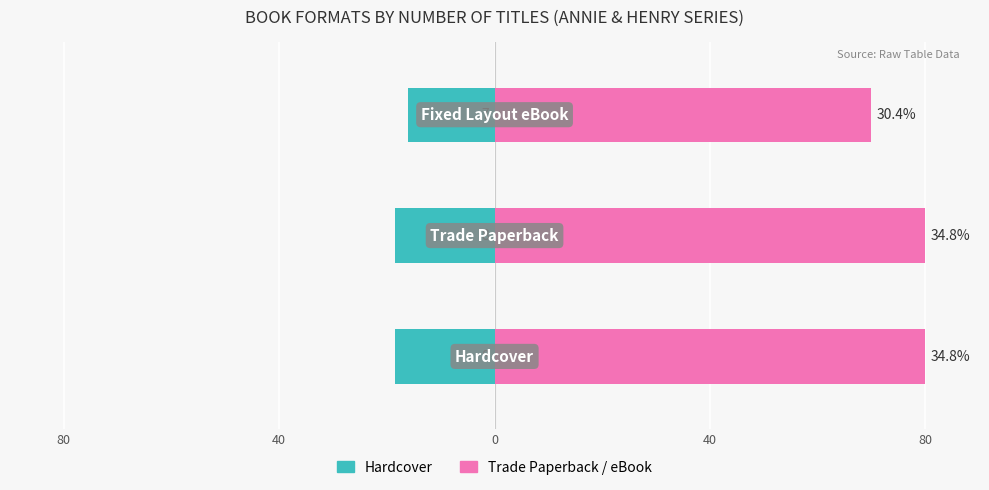

How many bars are there in total?

6